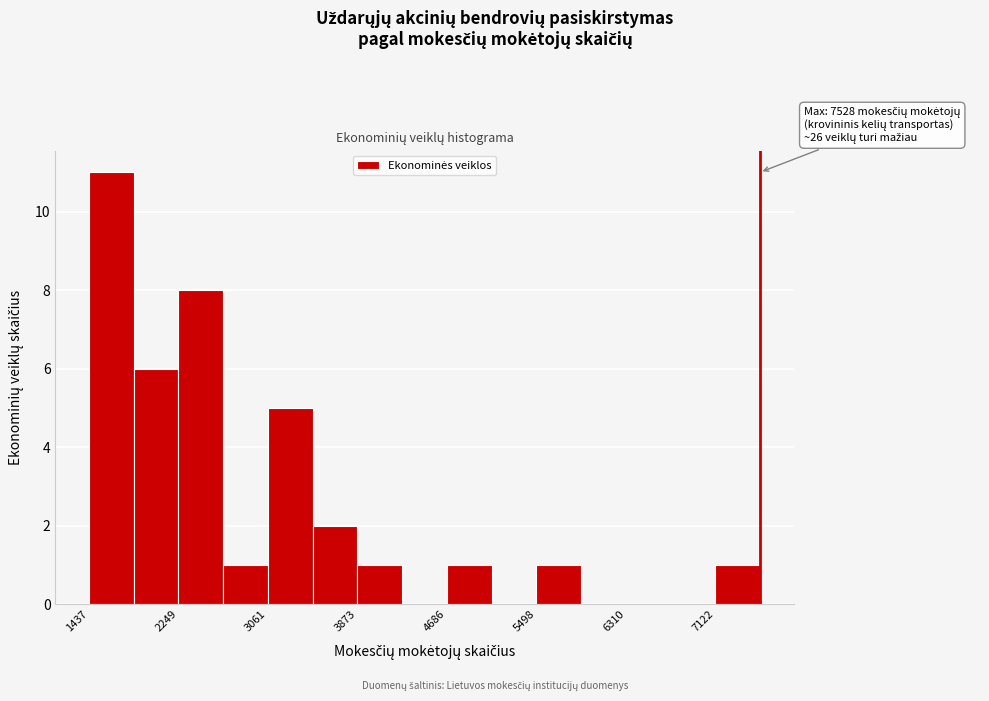

Which range on the x-axis has the tallest bar?

1400 to 1800